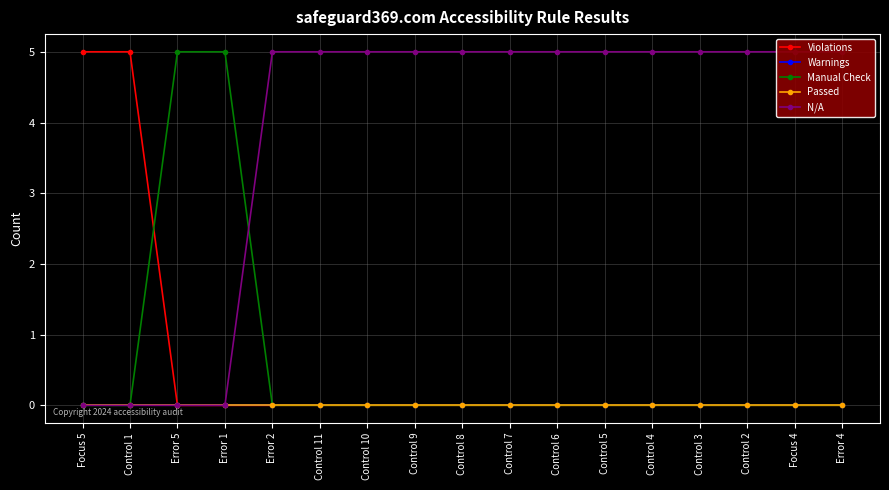

Which series has the largest range (max minus min)?

Violations